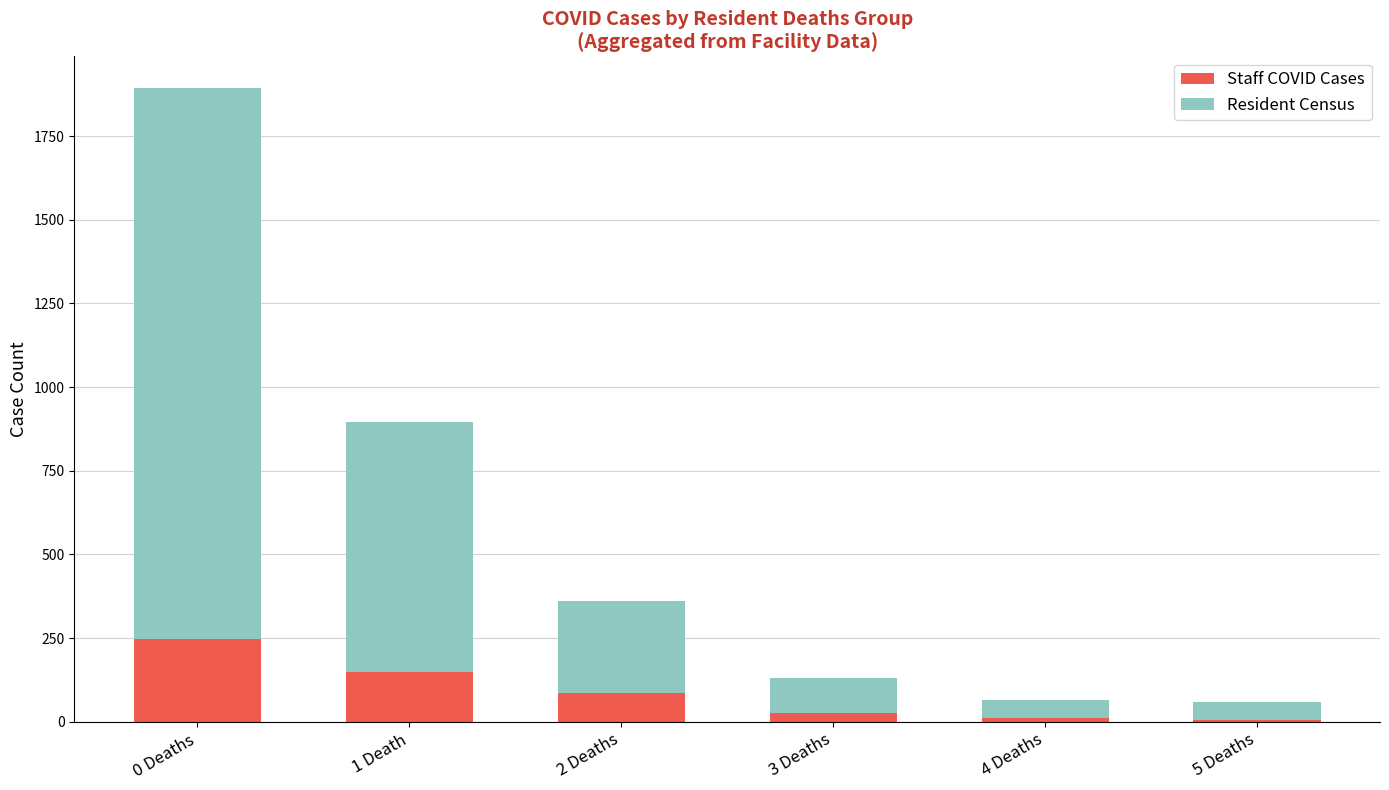

At which category is the sum across all series the highest?

0 Deaths